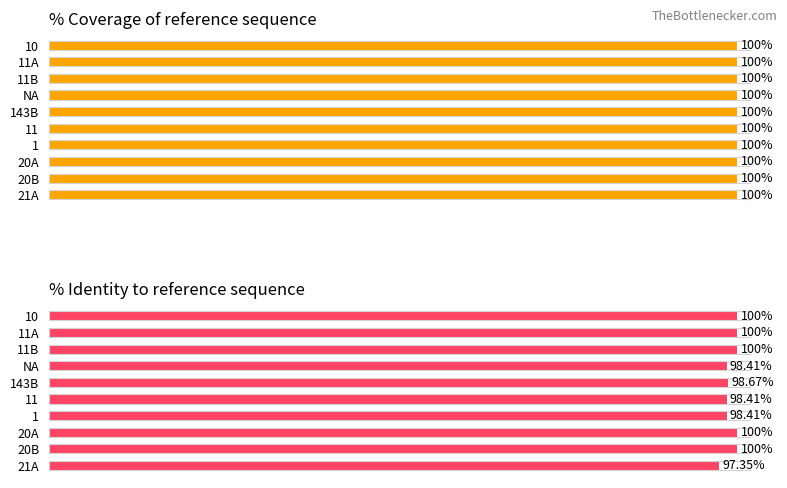

Which series has the largest range (max minus min)?

% Identity to reference sequence